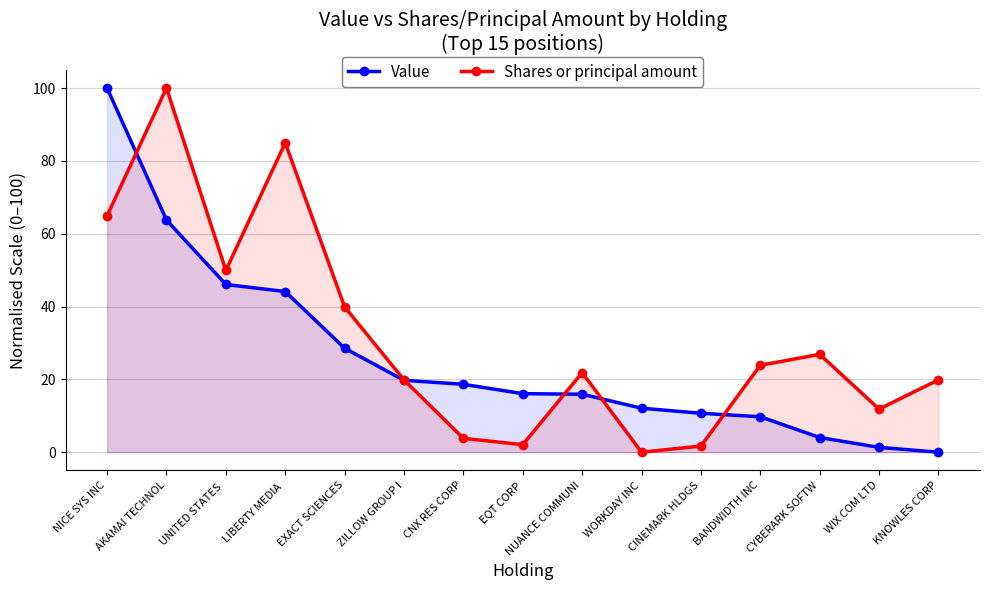

How many positive values does the Shares or principal amount series have?

14